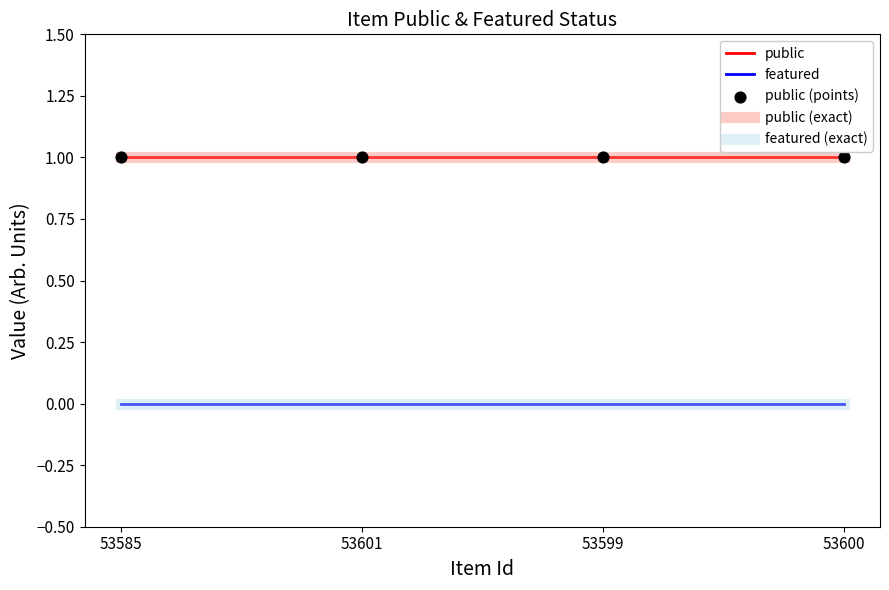

At which category is the sum across all series the highest?

53585